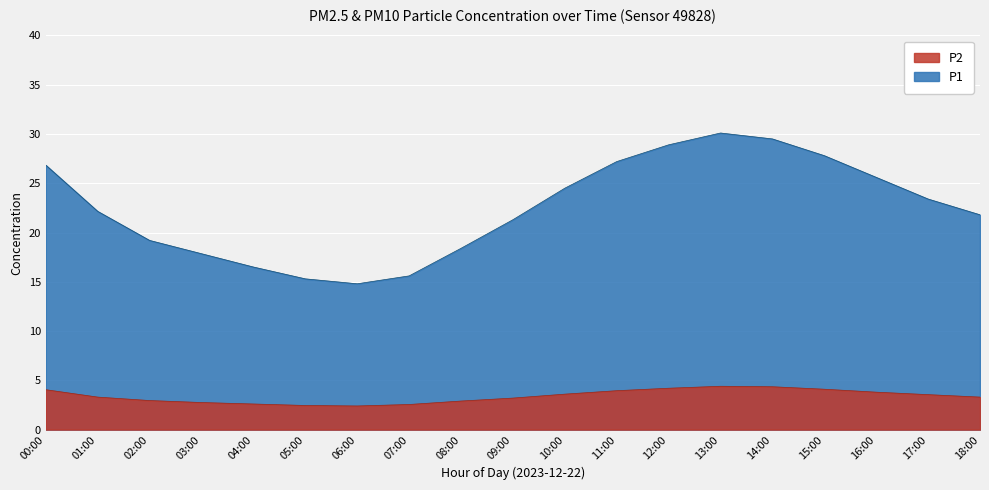

True or false: P2 and P1 intersect in this chart.

False